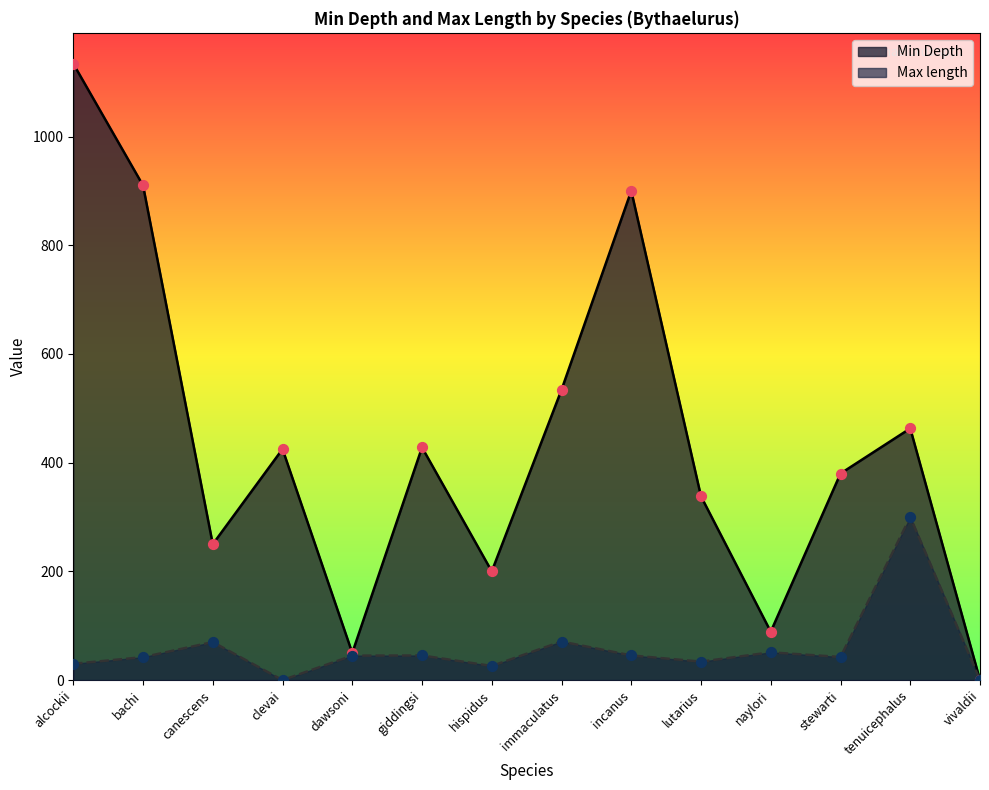

What are all the series names shown in the legend?

Min Depth, Max length